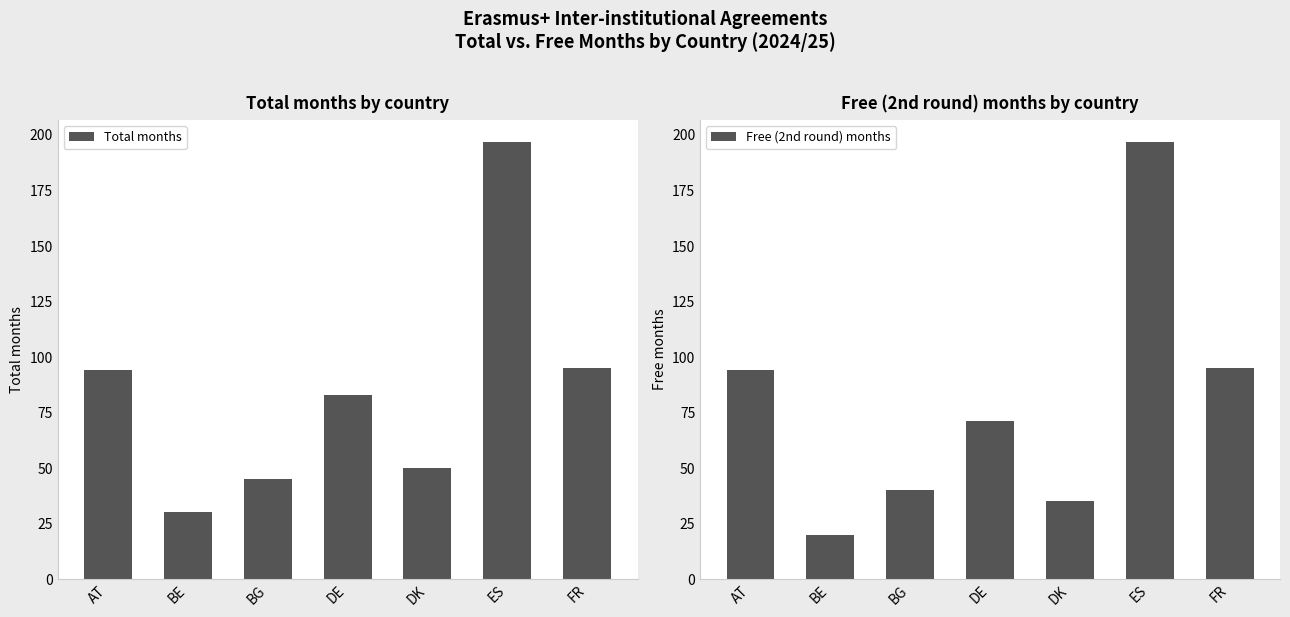

Reading left to right, transcribe all the data shown in this chart.

Total months: AT=94	BE=30	BG=45	DE=83	DK=50	ES=197	FR=95
Free (2nd round) months: AT=94	BE=20	BG=40	DE=71	DK=35	ES=197	FR=95